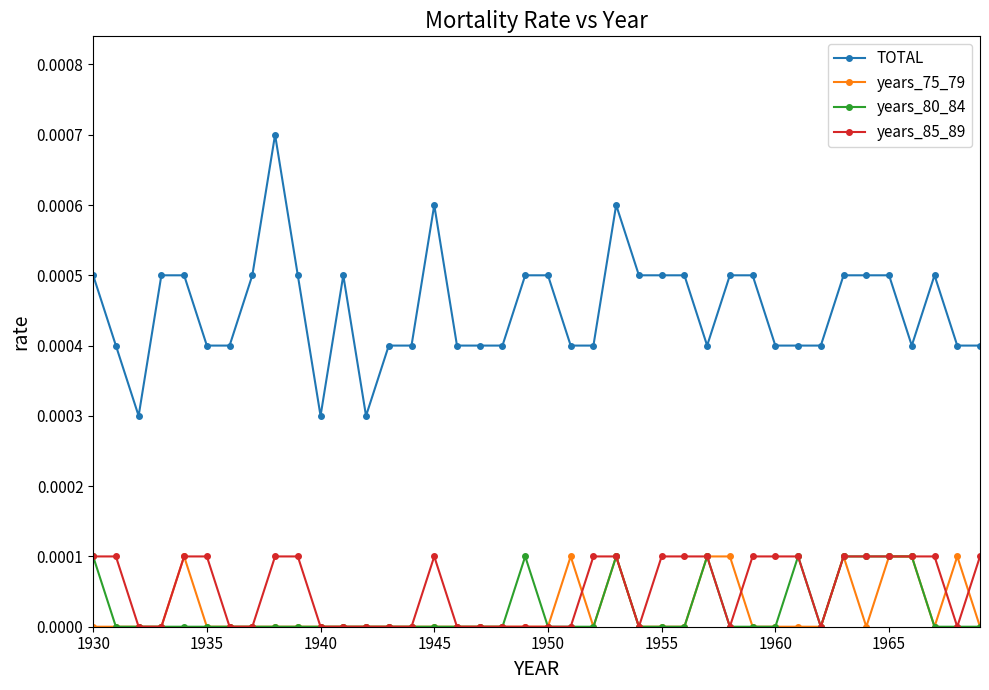

True or false: years_80_84 has more than 0 interior local peaks.

True